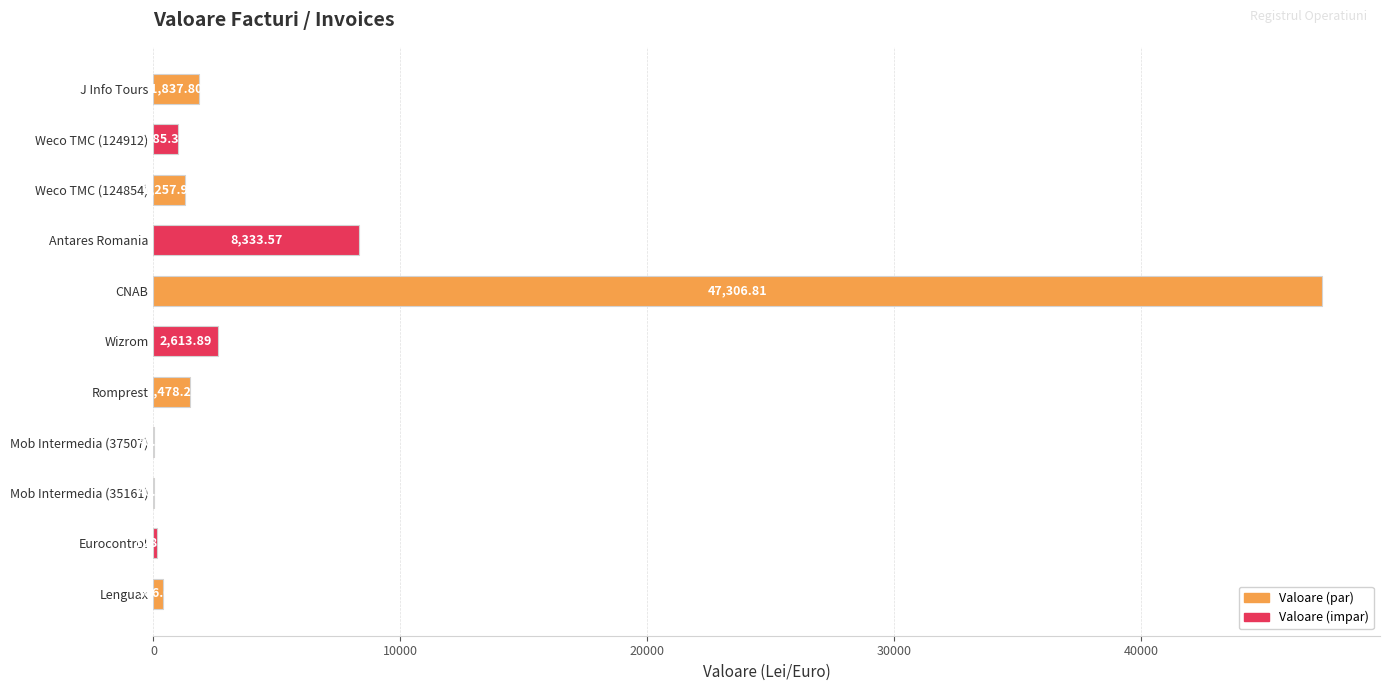

Which category has the highest value across all series?

CNAB